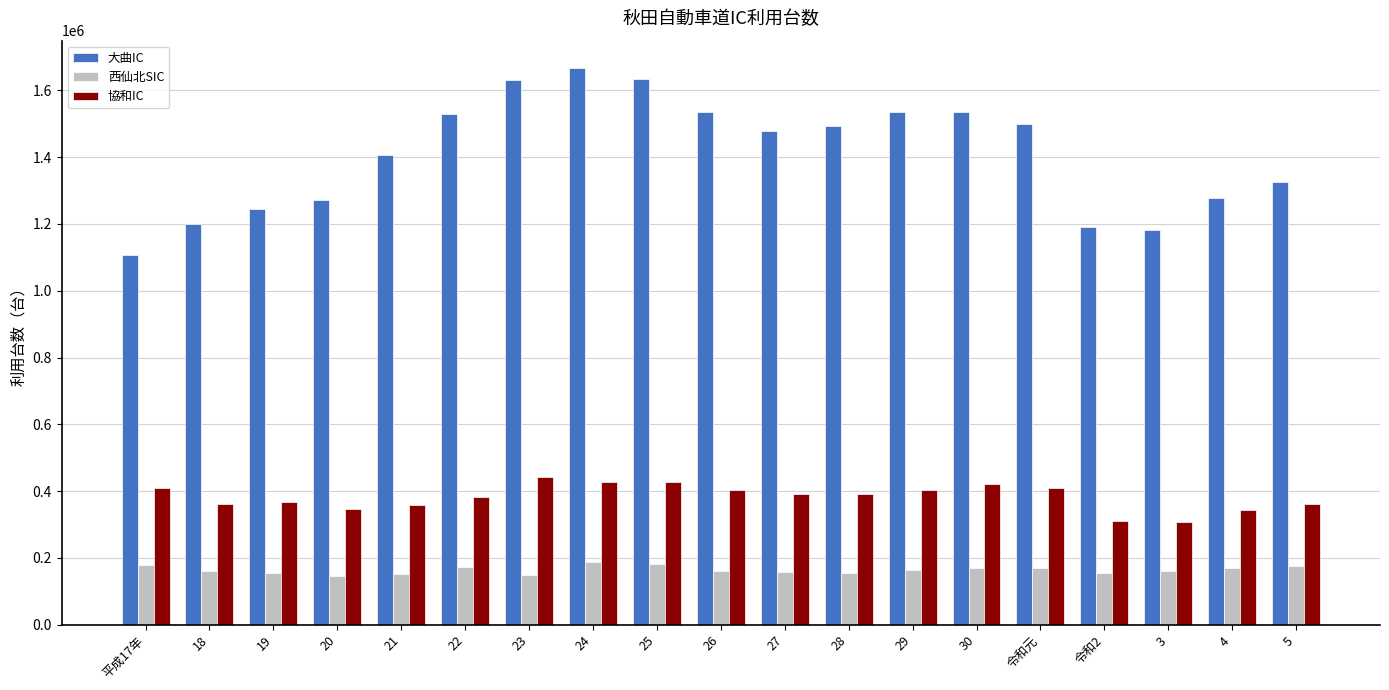

How many values in the 大曲IC series are below 1477407?

9